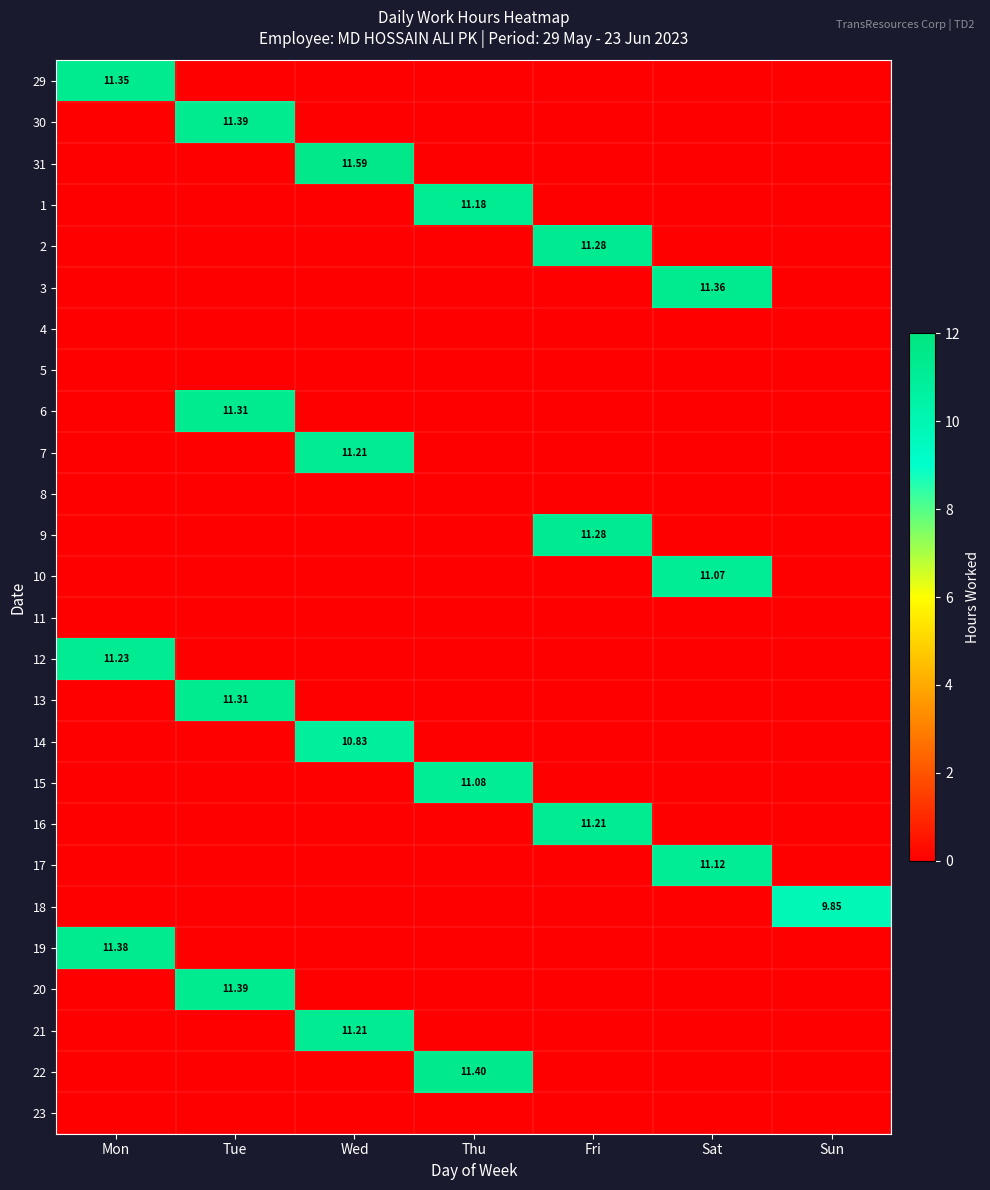

True or false: 18 has a value of 0.0 at Thu.

True